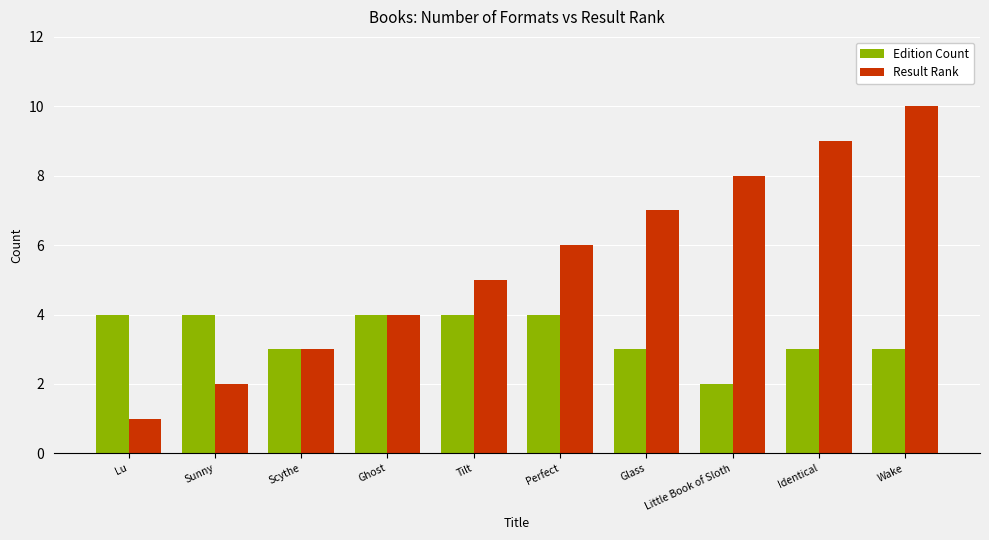

Is it true that Result Rank equals 4 at Sunny?

False